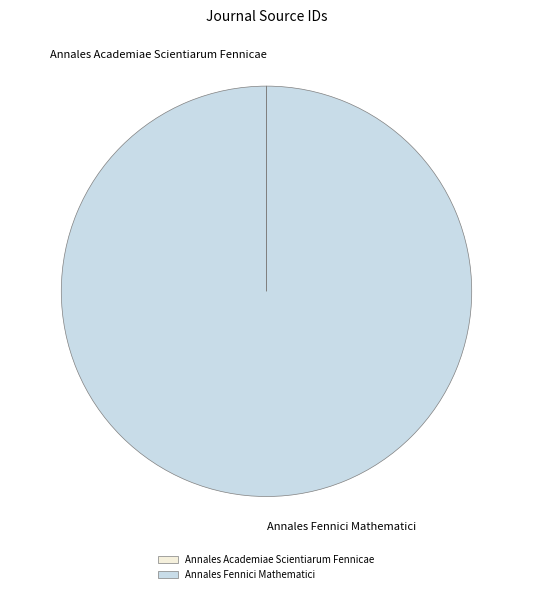

Does Annales Fennici Mathematici represent more than half of the total?

Yes